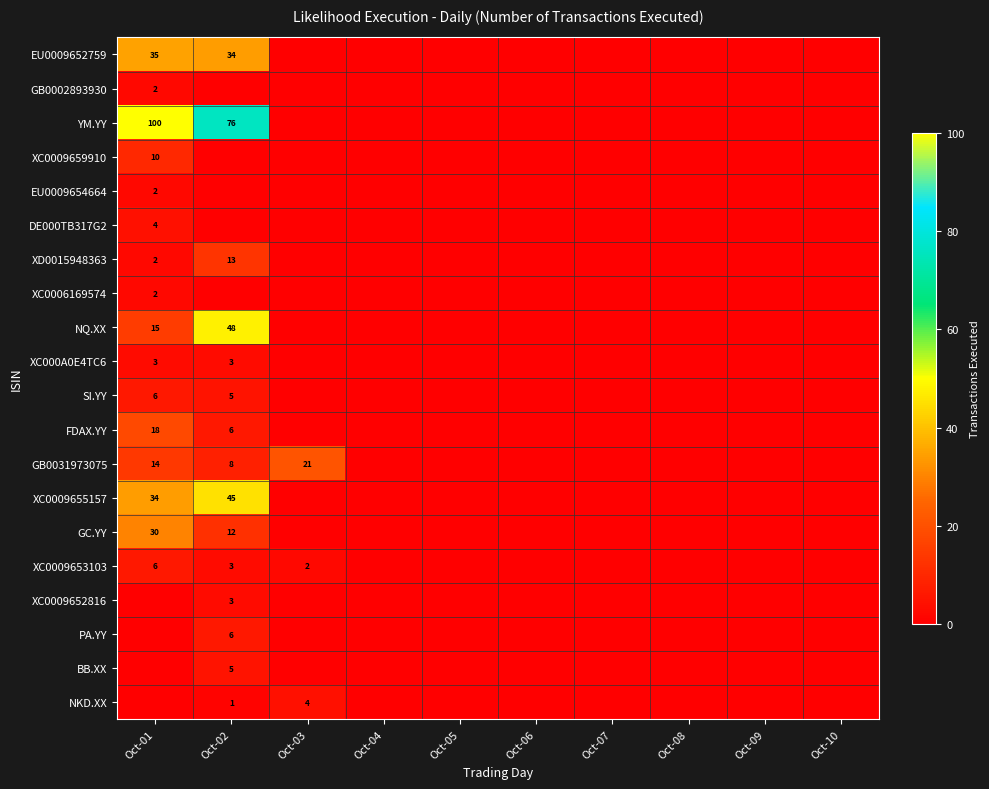

The value of XD0015948363 at Oct-02 is 9. True or false?

False